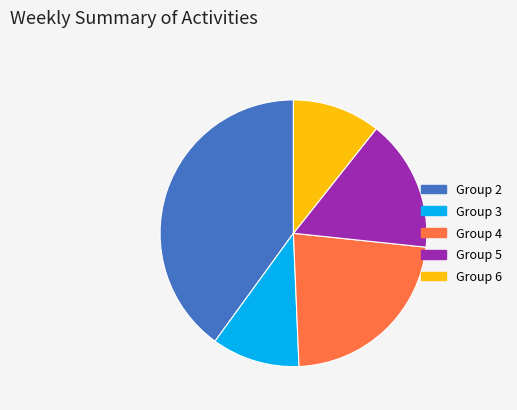

Does Group 6 account for over 50% of the chart?

No